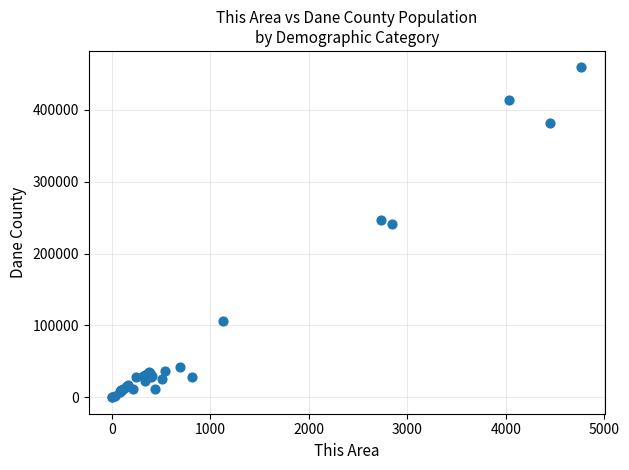

What Y value in the scatter plot is closest to 229657?

241411